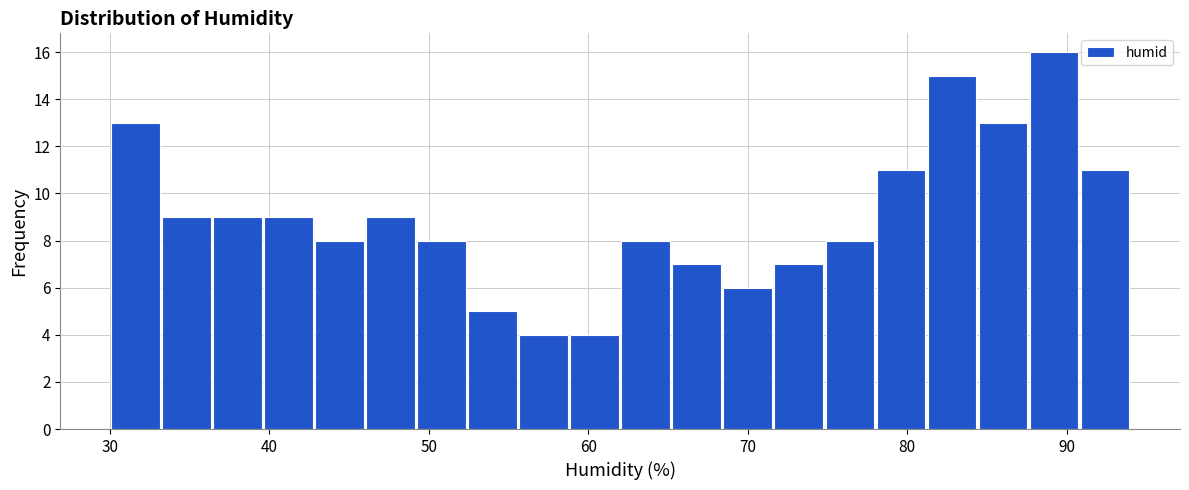

Around what value on the x-axis is the tallest bar? Give the approximate position of its centre, as read against the axis.

89